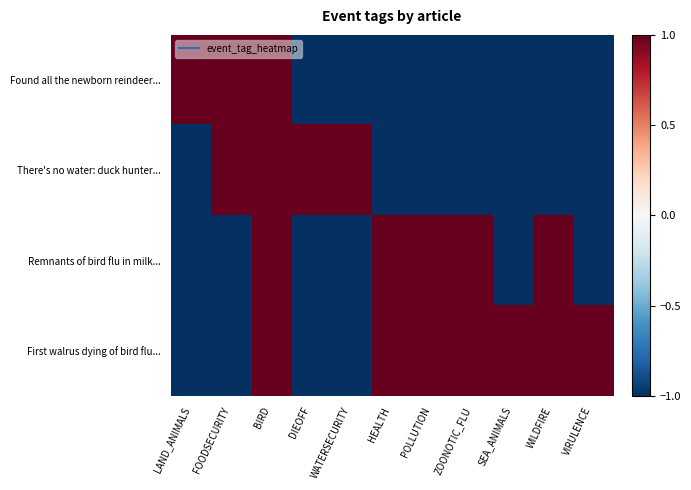

Between VIRULENCE and SEA_ANIMALS, which is larger?

VIRULENCE